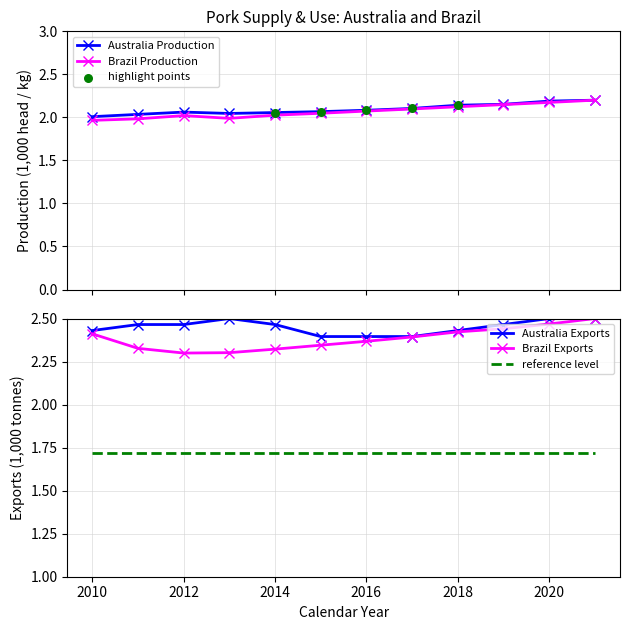

What is the total value across all series at 2016?

8.9